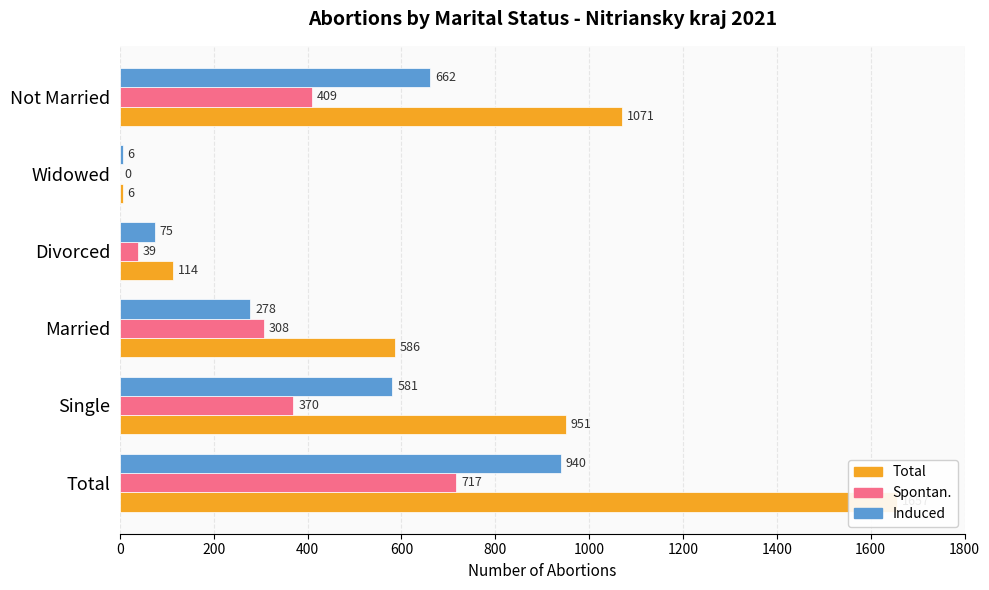

What is the value of the Induced bar at the 1st from the left?

940